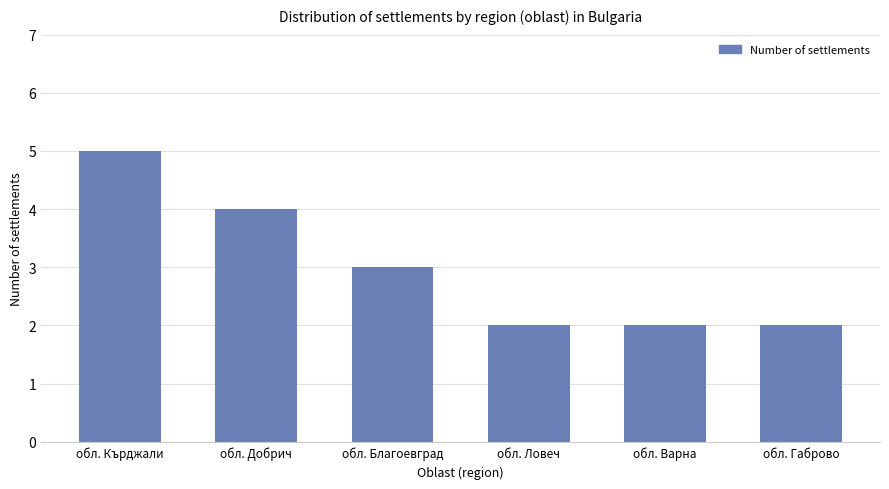

What is the sum of all values?

18